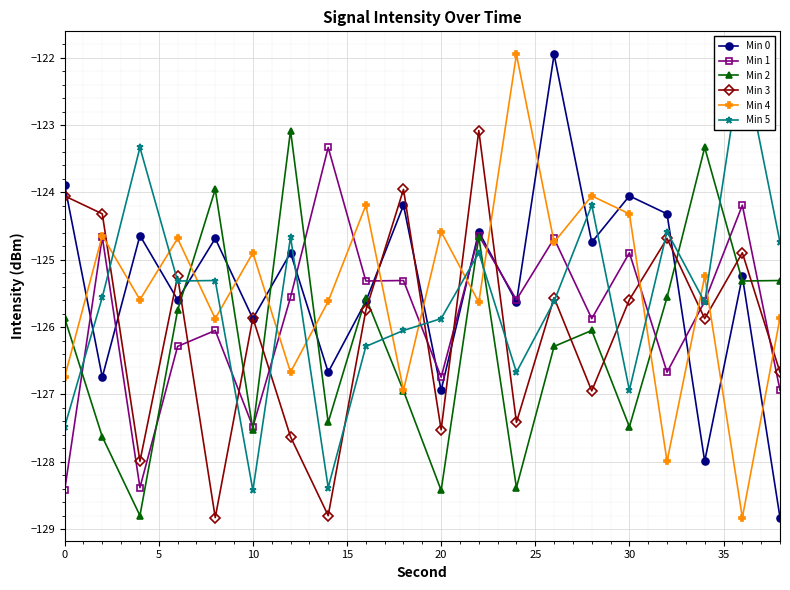

What is the minimum value for Min 4?

-128.8